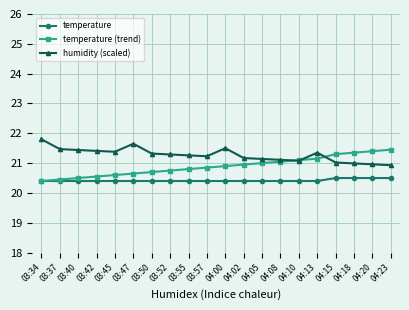

What is the label of the 14th point from the right?

03:50